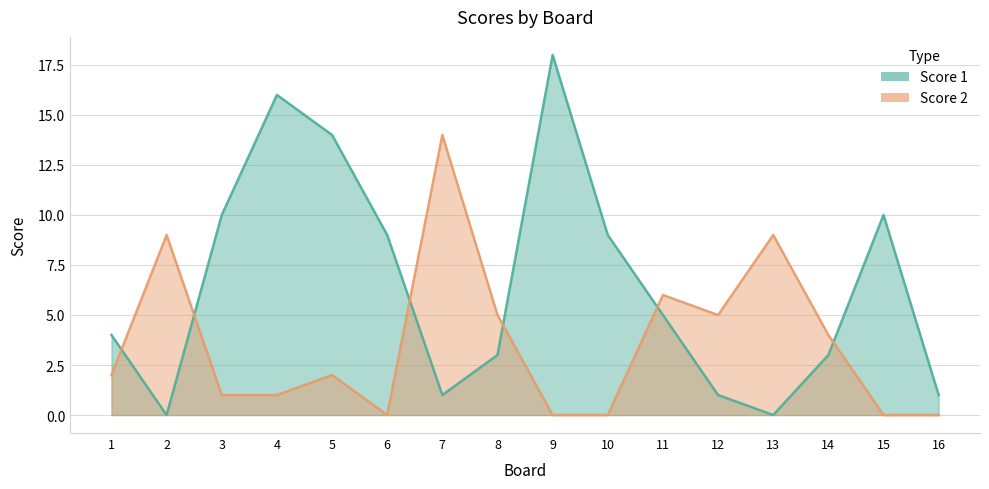

How many data points in Score 2 are less than 2?

7